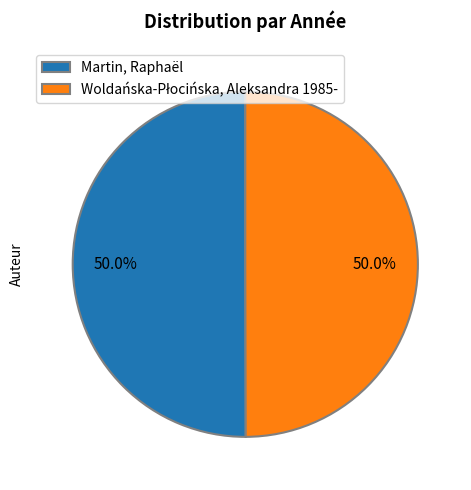

What is the smallest slice in the pie chart?

Woldańska-Płocińska, Aleksandra 1985-